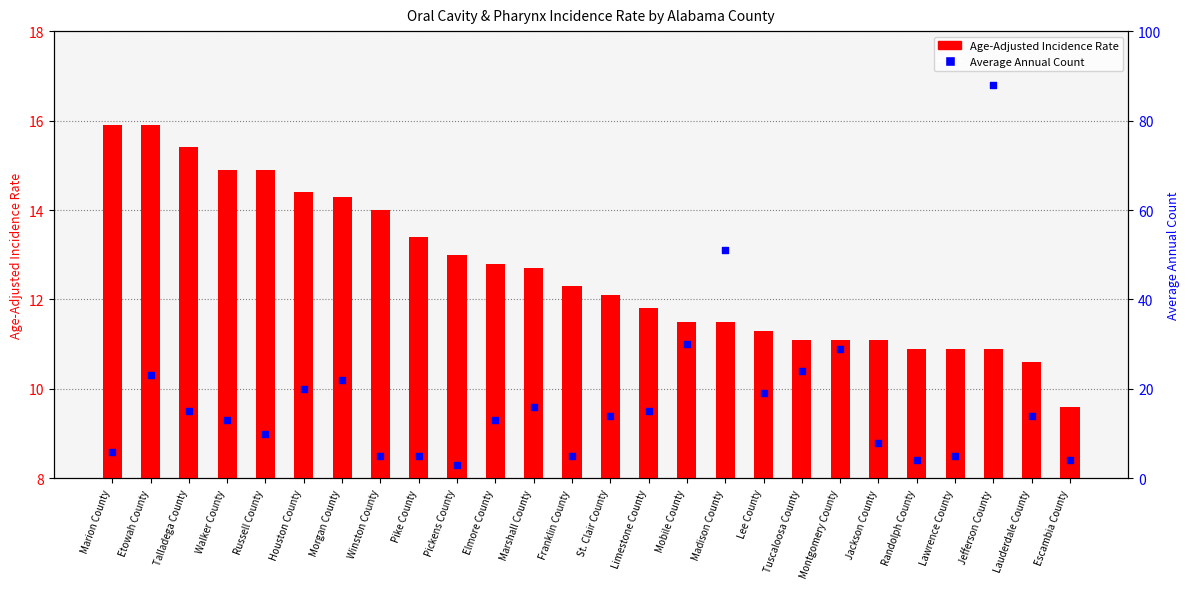

At how many categories does at least one series exceed 78?

1